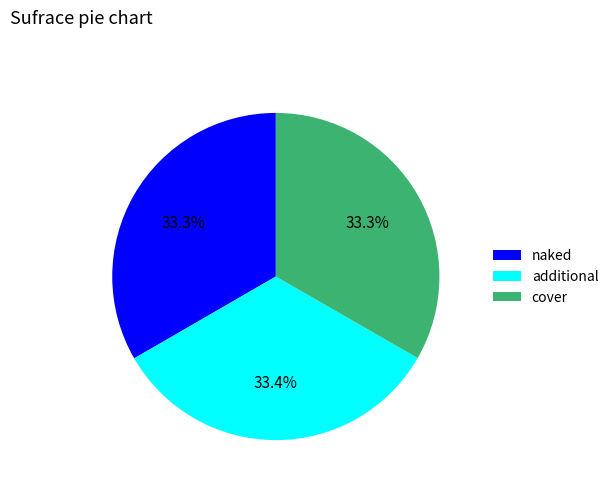

What percentage is NOT represented by cover?

66.7%